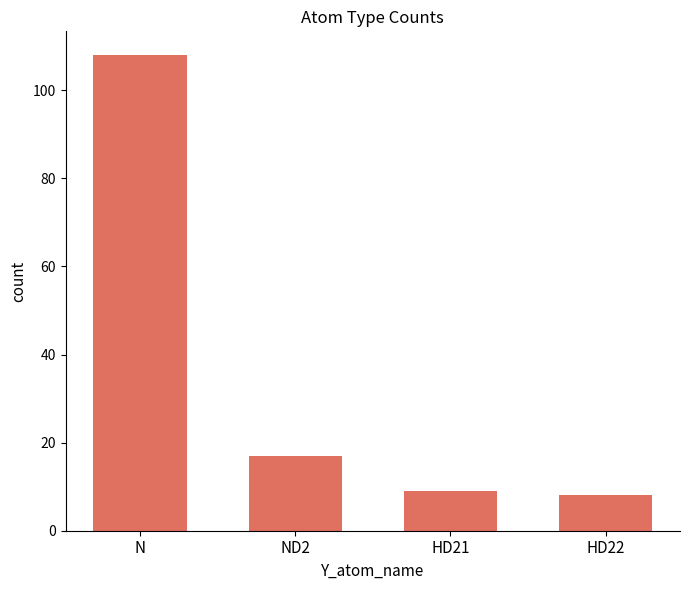

The value at HD21 is 9. True or false?

True